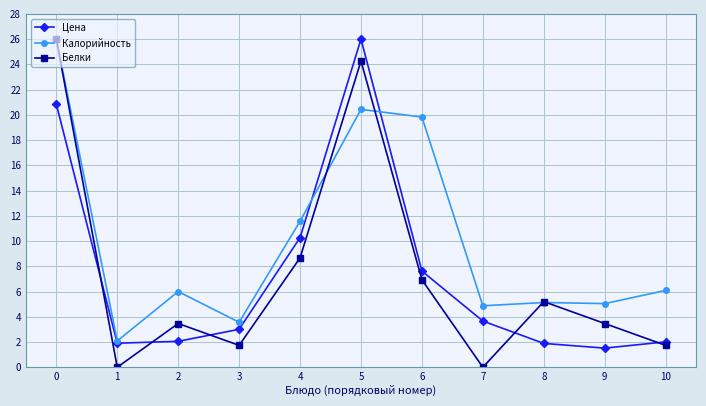

Is the value of Калорийность at 10 greater than the value of Белки at 5?

No